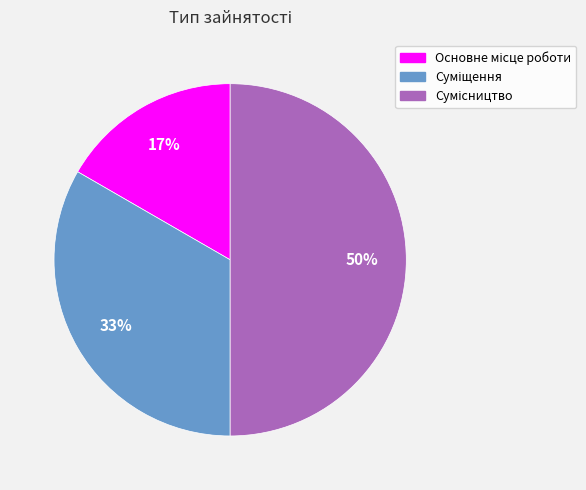

To the nearest percent, what is the average slice percentage?

33%